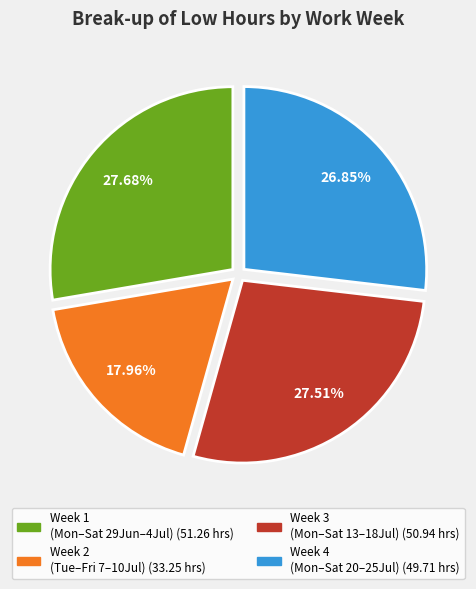

Is there a majority slice in this chart?

No